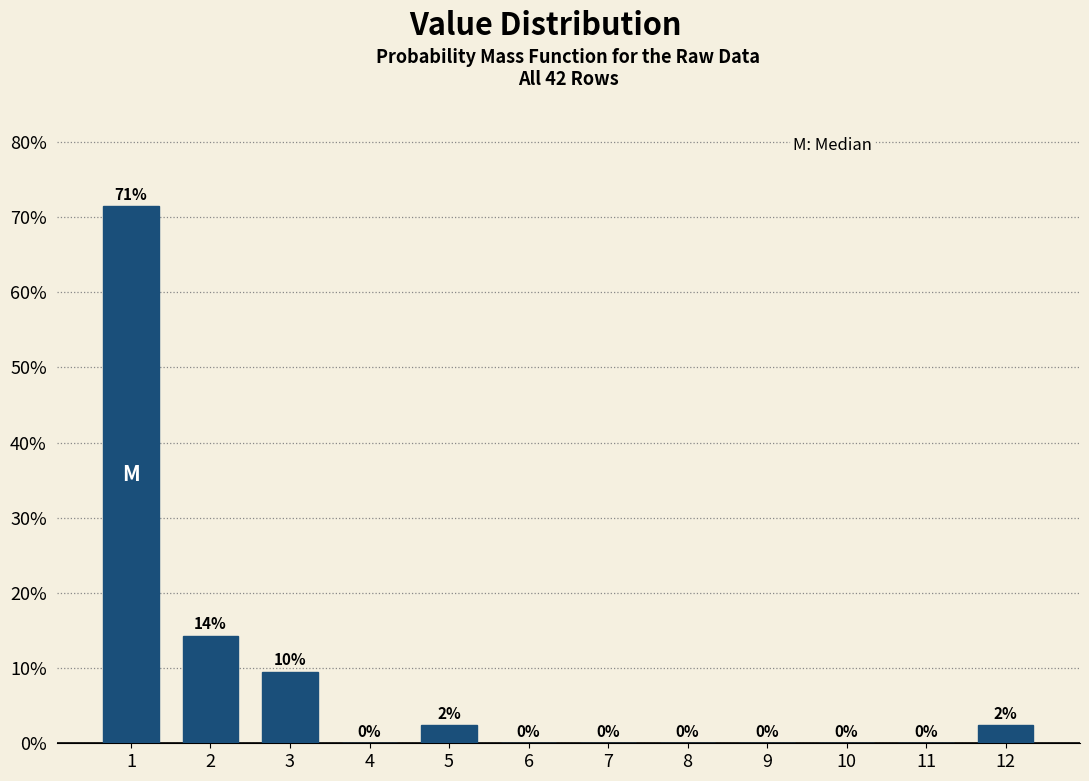

The value at 10 is -38.3. True or false?

False